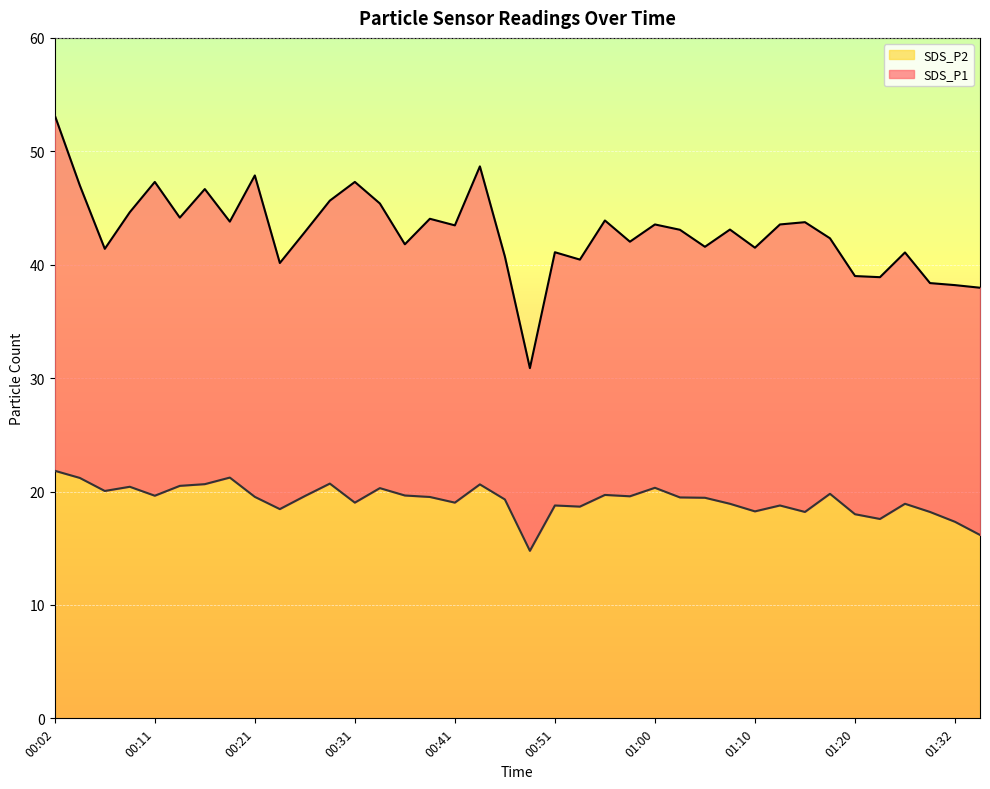

At 00:09, list the series in order from smallest to largest.

SDS_P2, SDS_P1